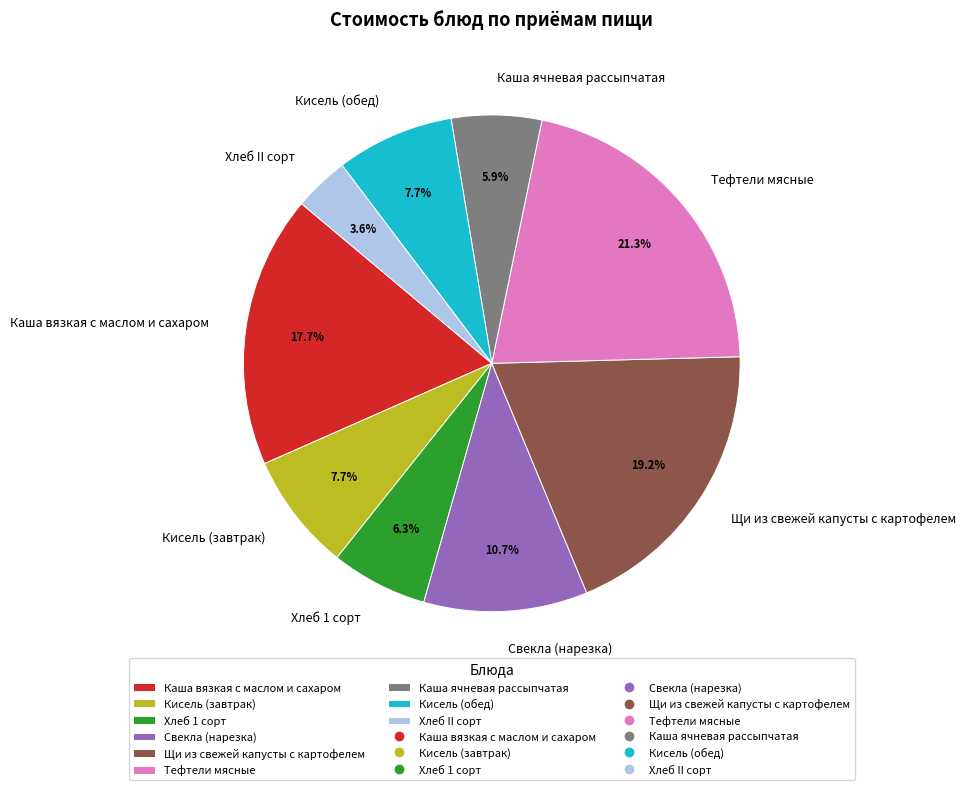

To the nearest percent, what is the difference between the largest and smallest slice percentages?

18%